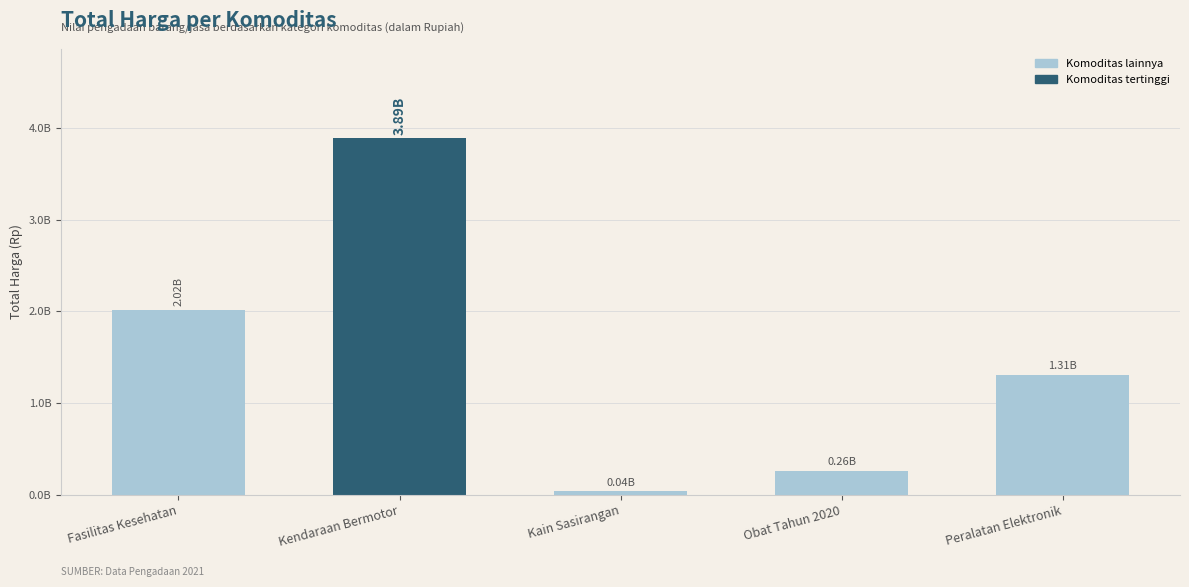

At which label is the value closest to 1963319550?

Fasilitas Kesehatan